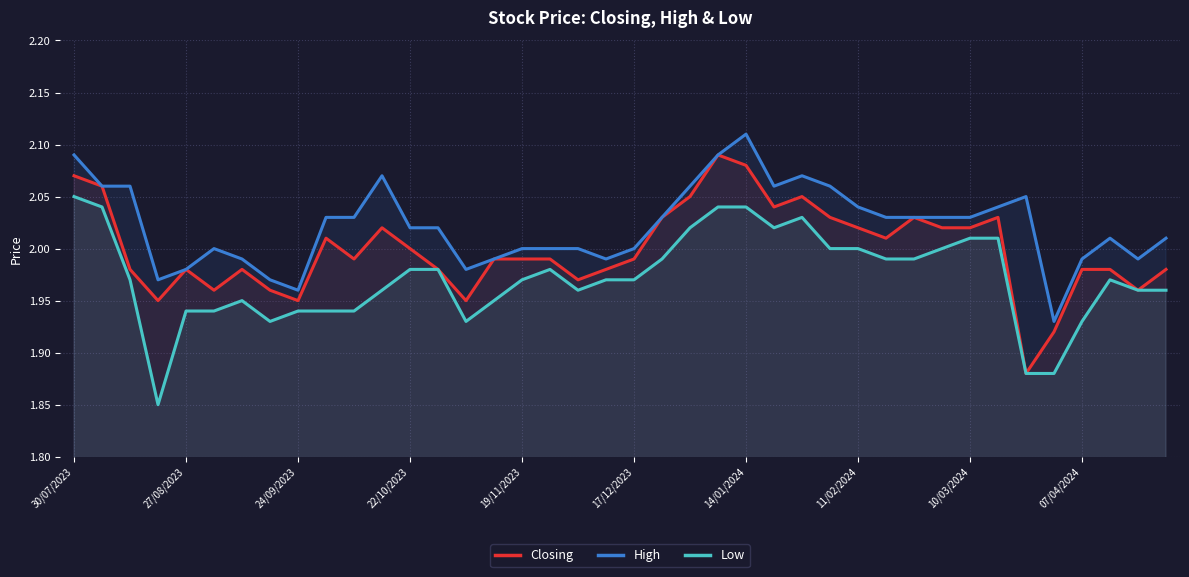

True or false: Low and High intersect in this chart.

False